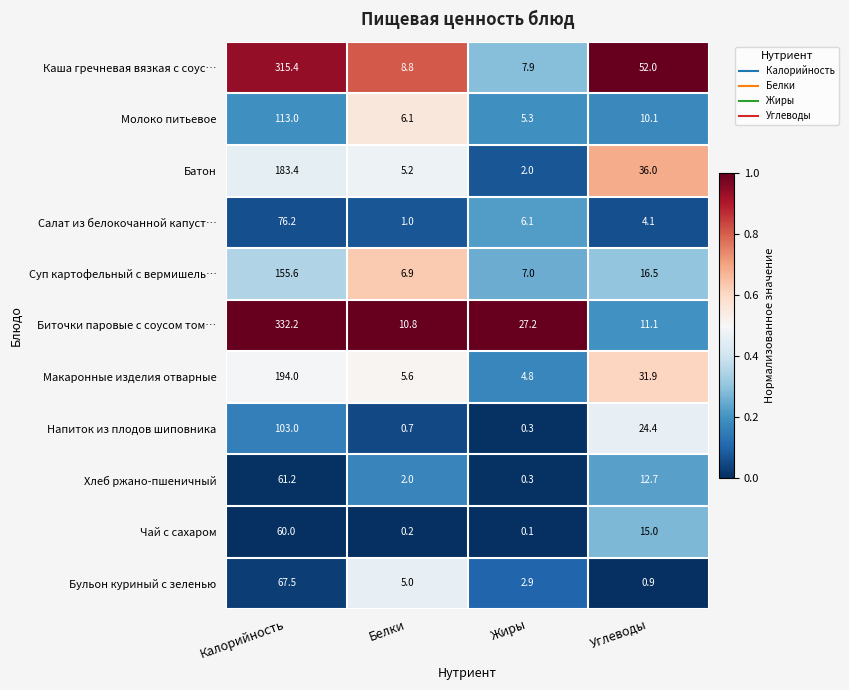

Which category has the lowest value across all series?

Жиры